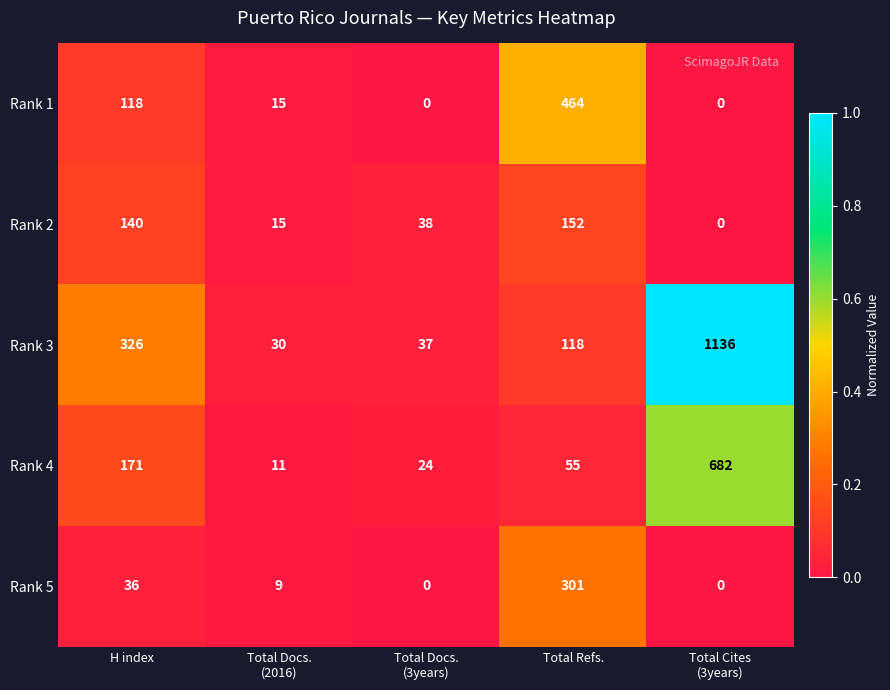

Is it true that Rank 1 equals 184 at H index?

False